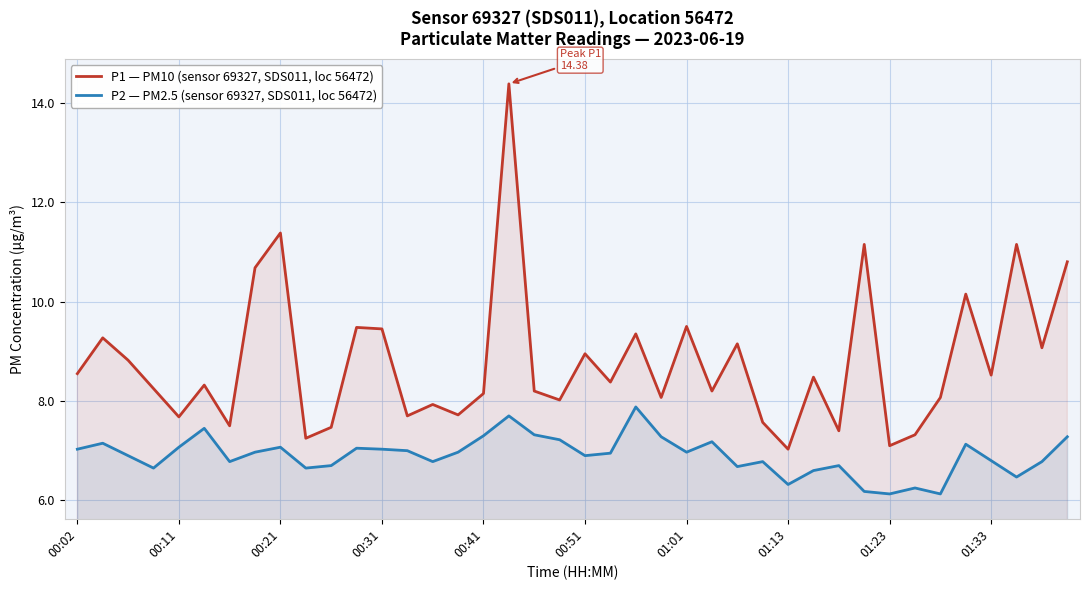

Which series has the largest total across all categories?

P1 — PM10 (sensor 69327, SDS011, loc 56472)